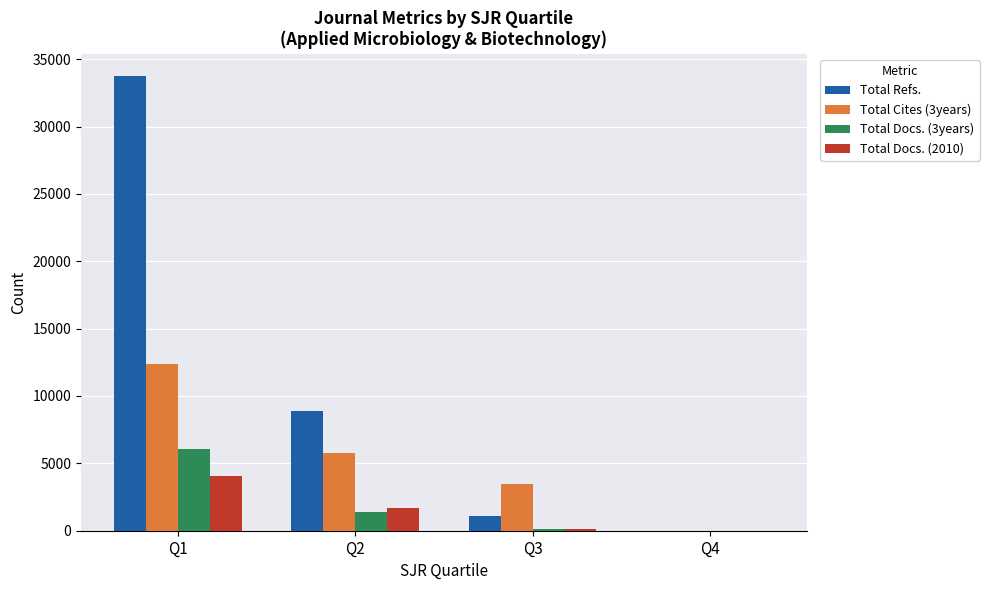

At which label does Total Refs. first exceed 8921?

Q1